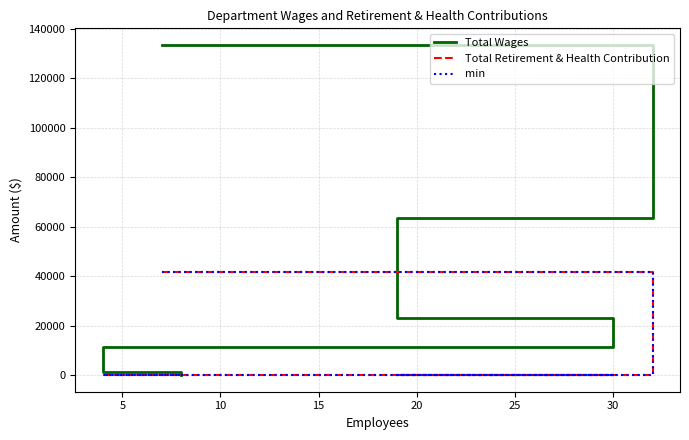

Which series has the largest total across all categories?

Total Wages